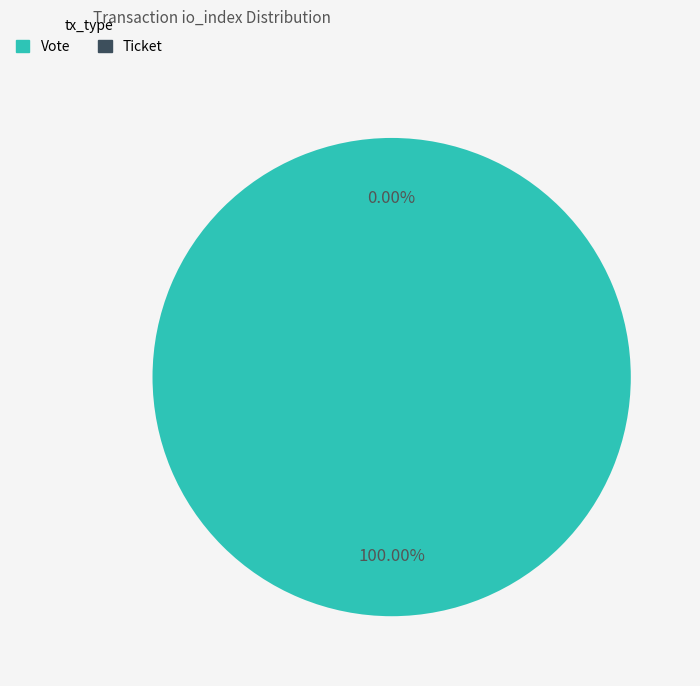

Rank the categories by value from lowest to highest.

Ticket, Vote